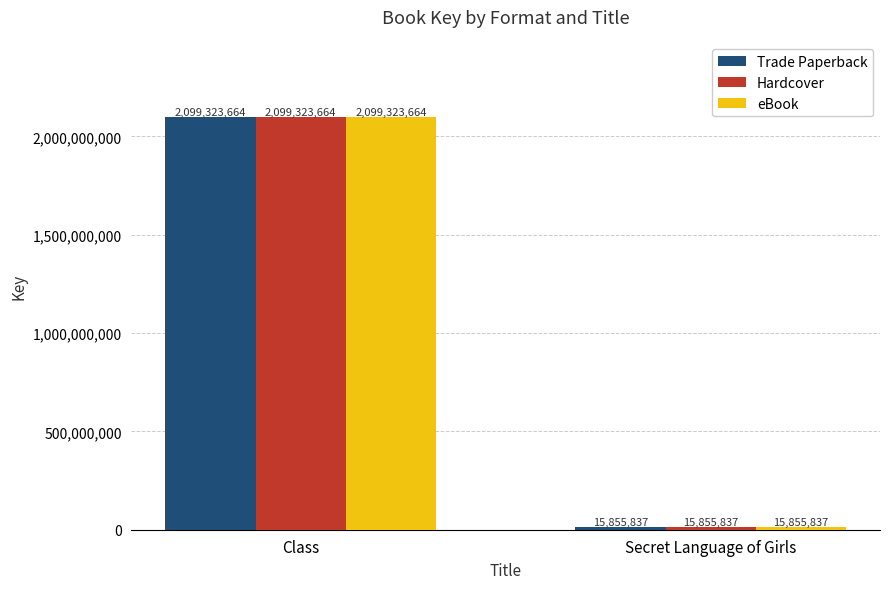

What is the label of the 1st bar from the right?

Secret Language of Girls